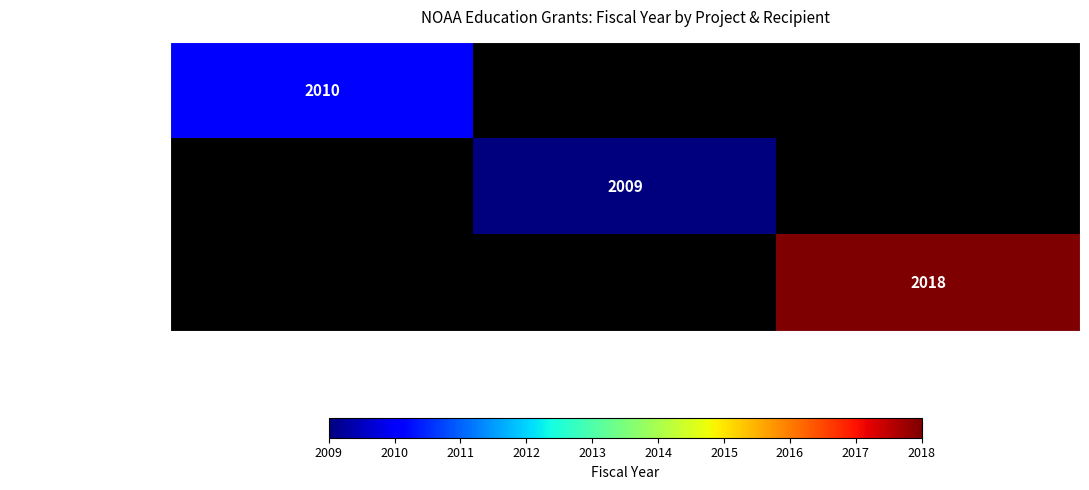

What is the difference between the maximum and minimum values in the Empowering Climate Change Resiliency th. series?

2018